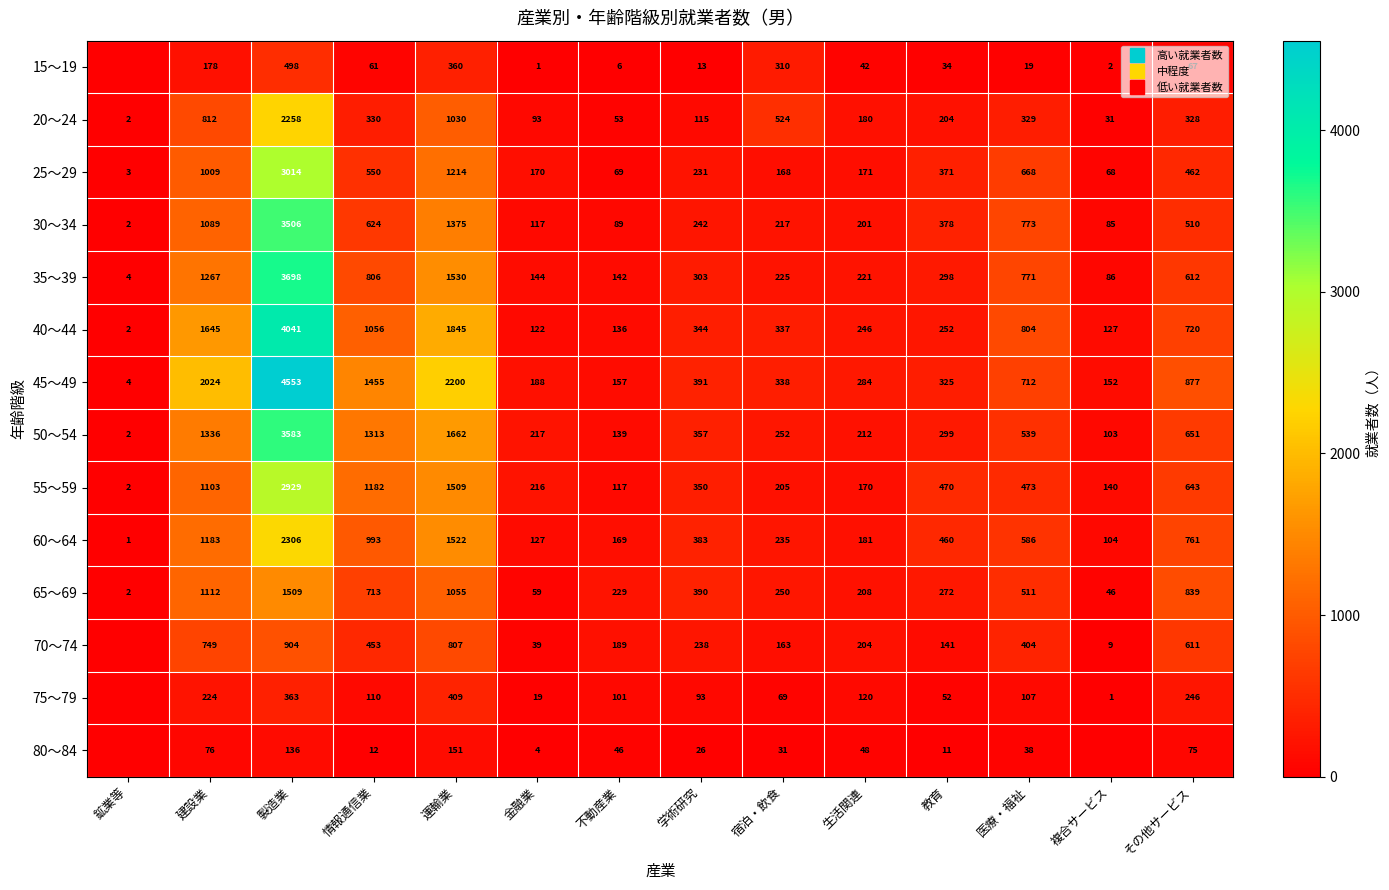

Which series has the largest range (max minus min)?

45～49